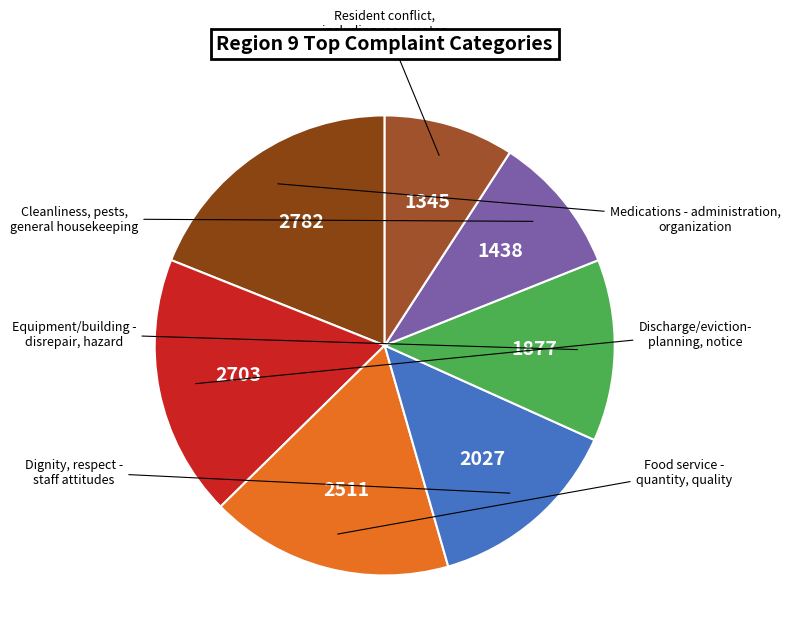

How many segments does this pie chart have?

7